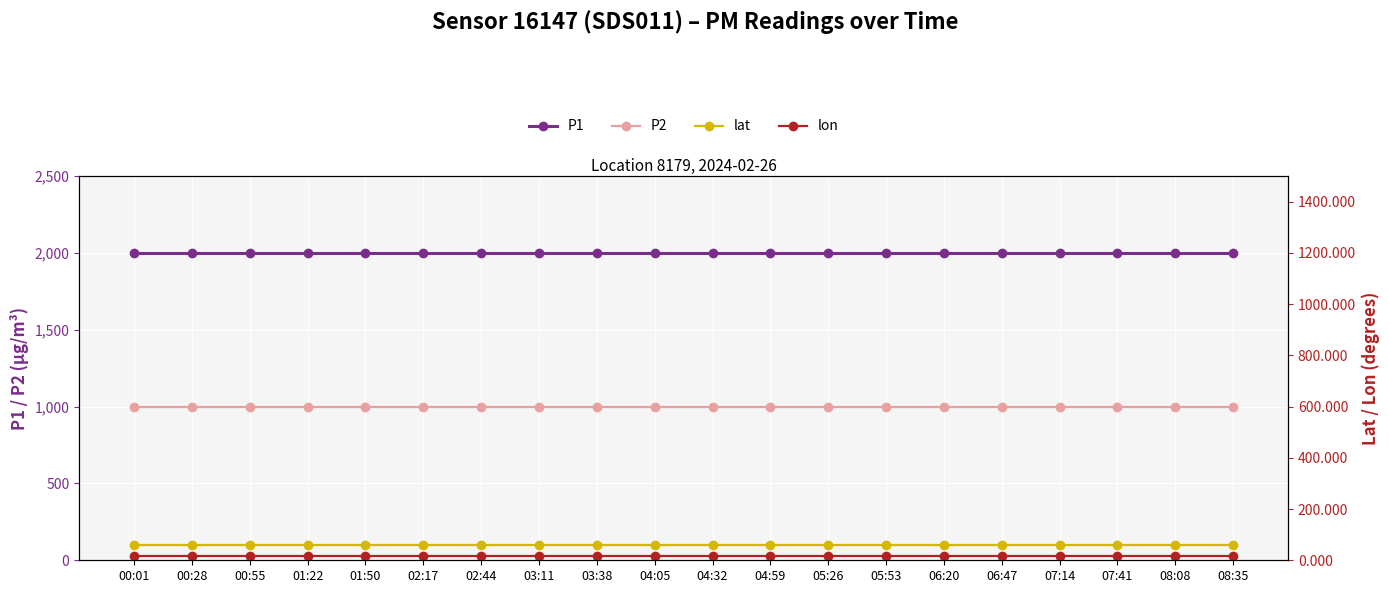

True or false: P1 has more than 1 points higher than both neighbors.

False